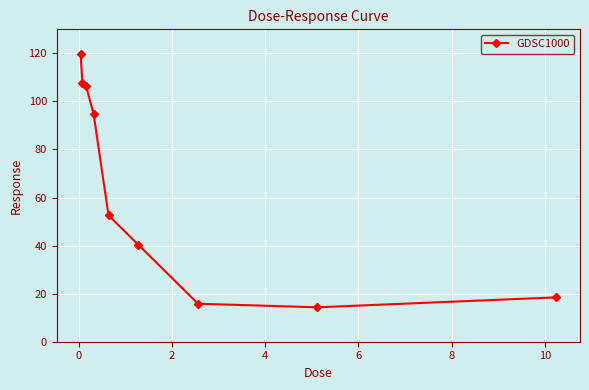

What is the maximum value shown in the chart?

119.8